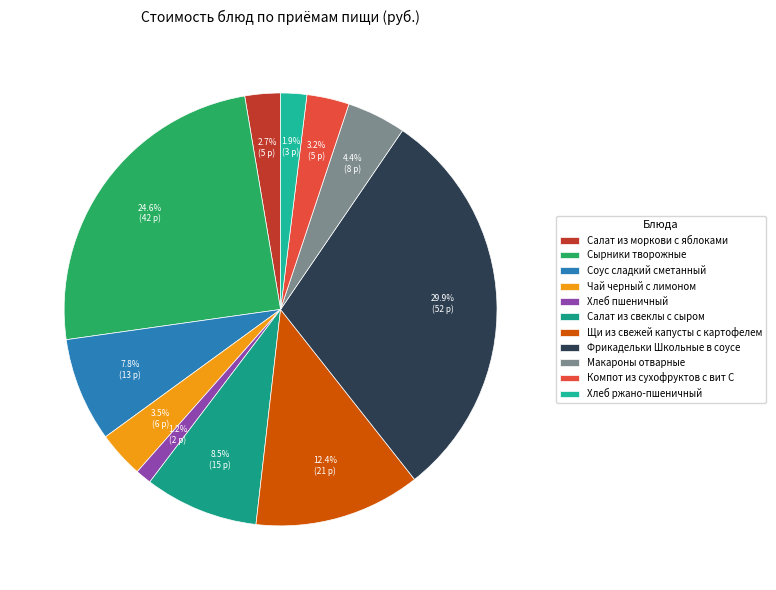

To the nearest percent, what is the difference between the Чай черный с лимоном and Соус сладкий сметанный slice percentages?

4%